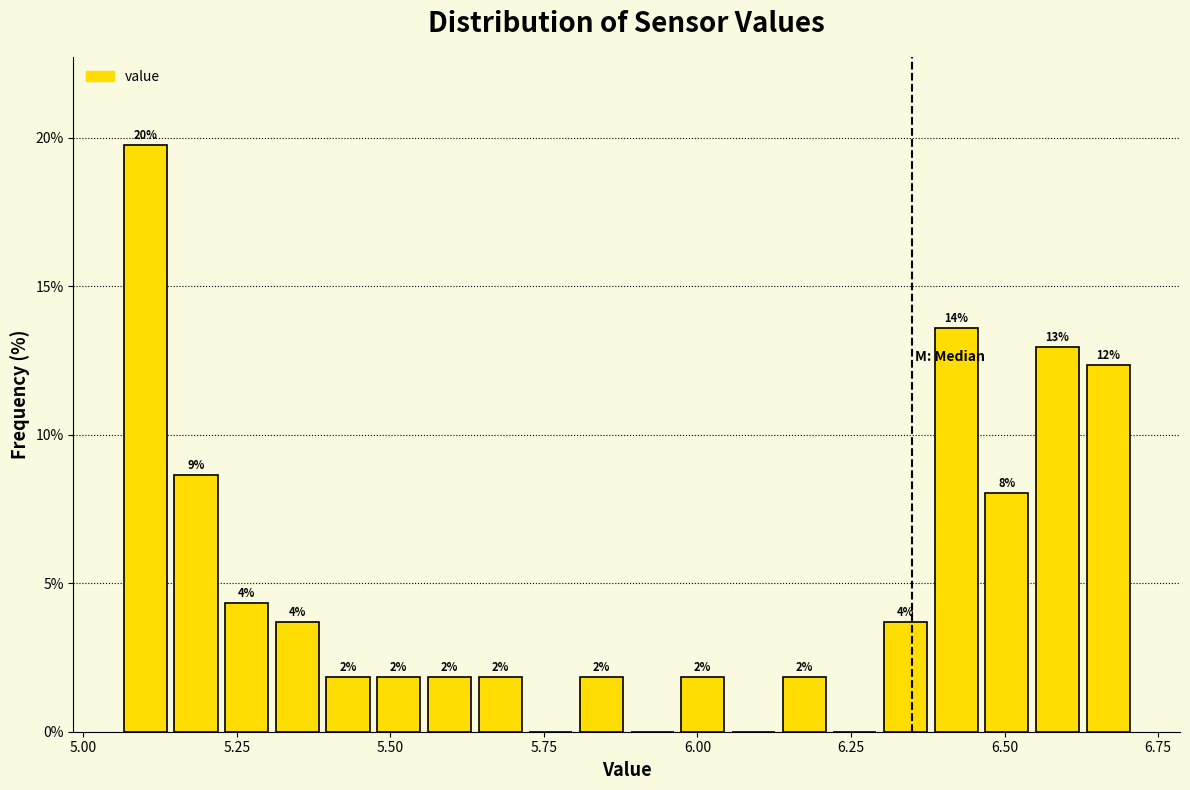

Read against the x-axis, roughly where is the centre of the tallest bar?

5.10